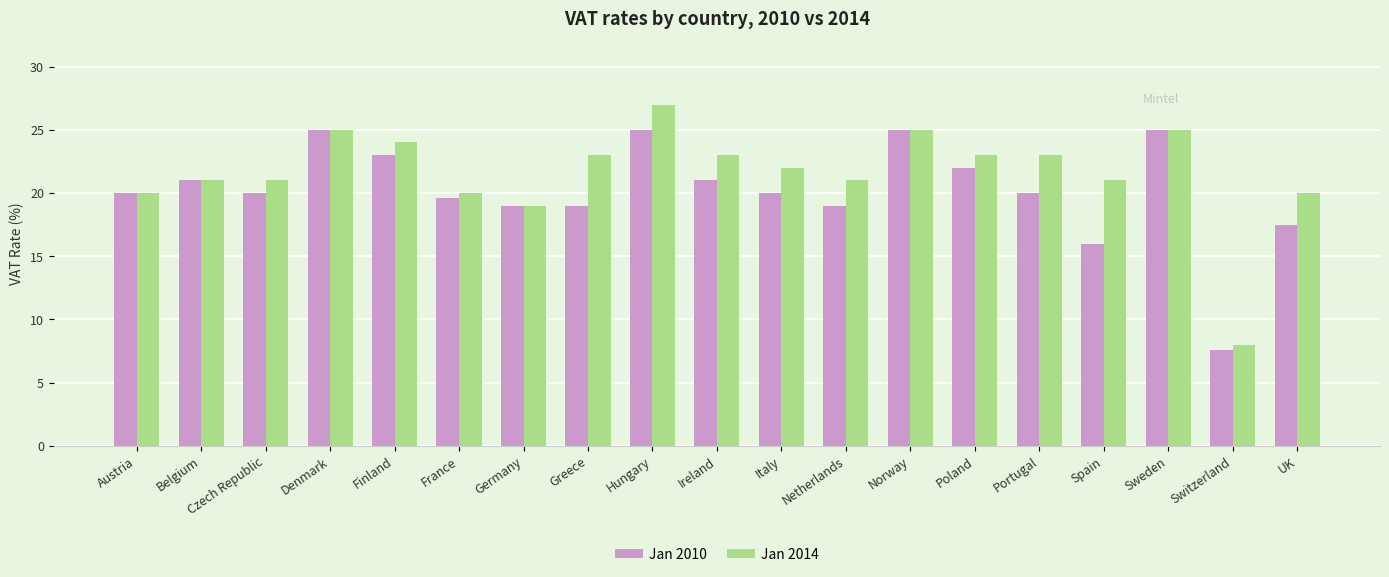

What is the label of the 4th bar from the right?

Spain